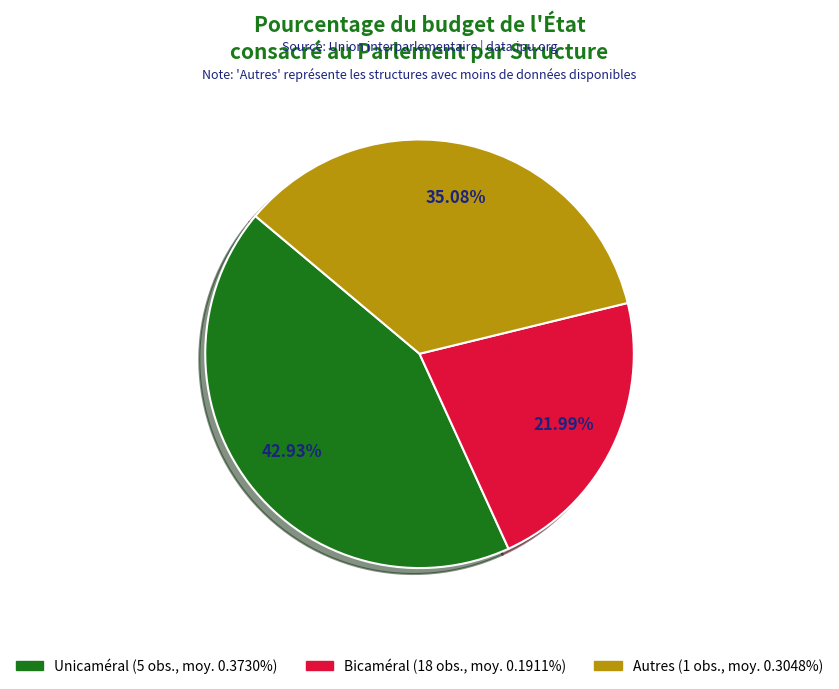

Is there any slice that represents more than half of the pie?

No